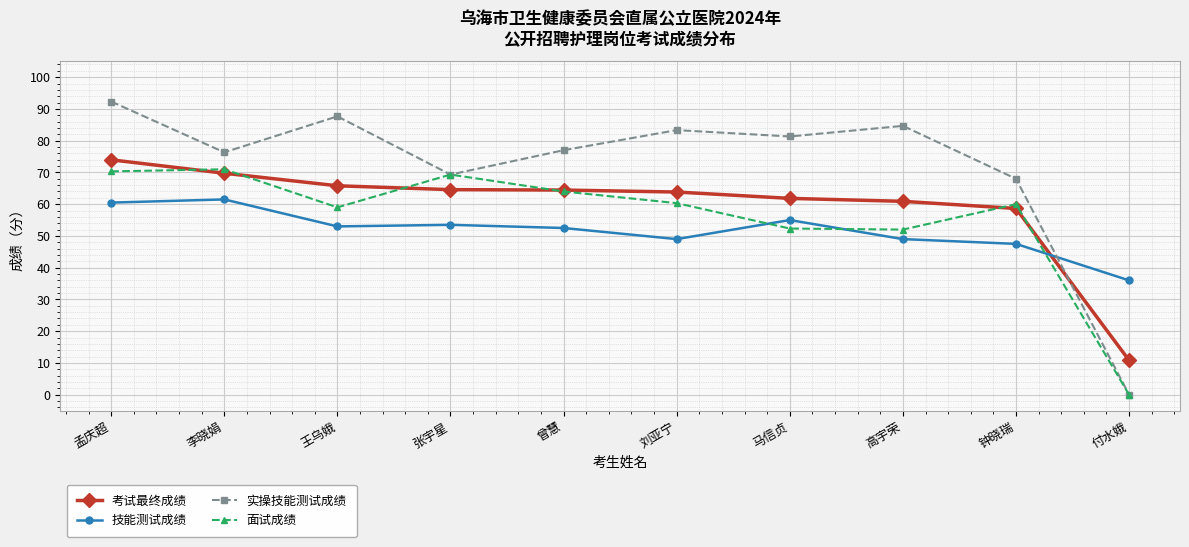

Read the 实操技能测试成绩 value at 张宇星.

69.3